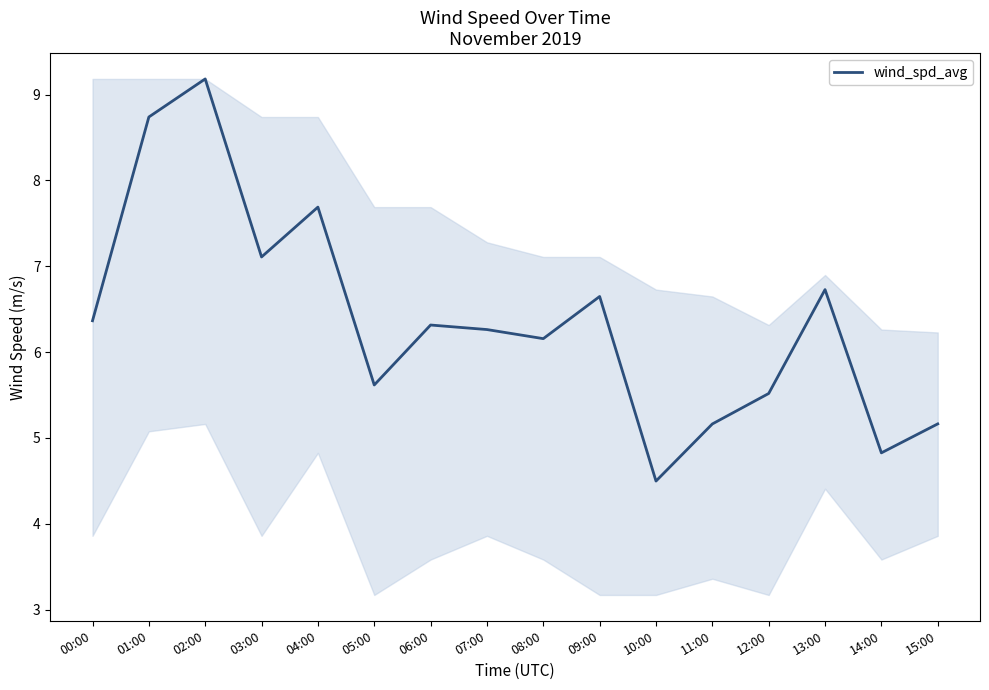

What is the ratio of the value at 01:00 to the value at 00:00?

1.4